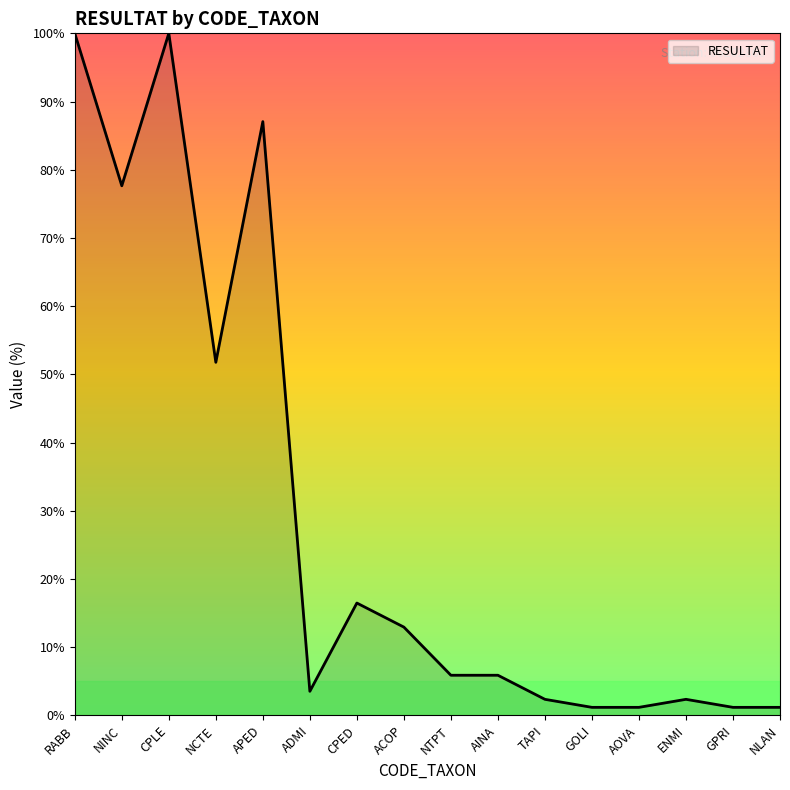

True or false: the data shows 79.0 at NCTE.

False